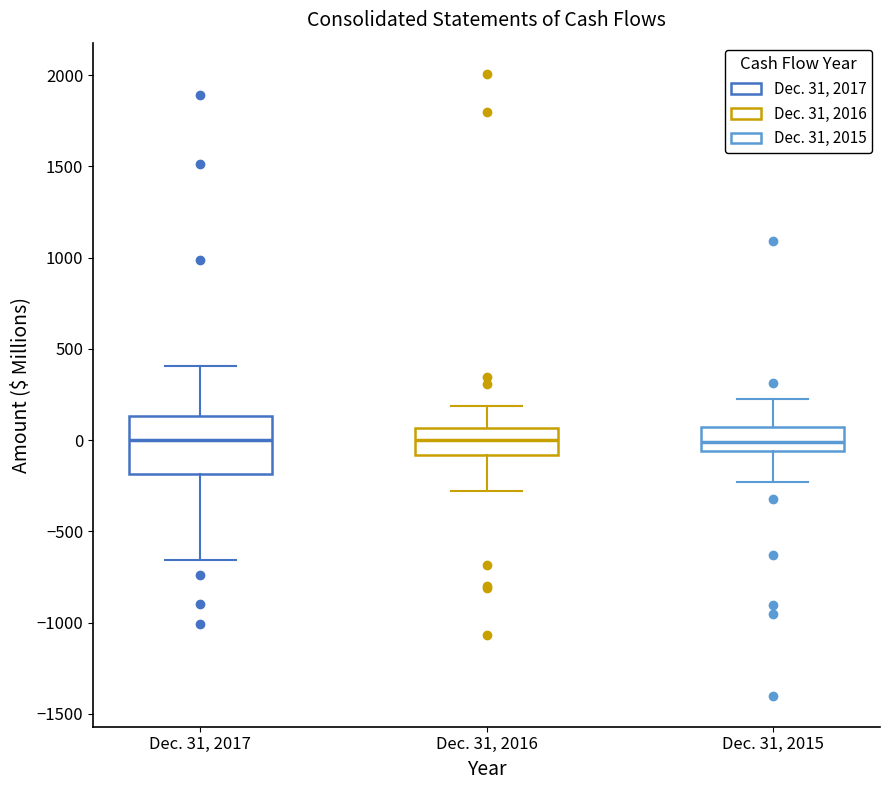

Reading left to right, read every box against the y-axis: the position of its median line, the range the box covers, and the ends of its whiskers. The values are not printed on the chart, so give them approximately, as read against the axis.

Dec. 31, 2017: median 0, box -200 to 150, whiskers -650 to 400
Dec. 31, 2016: median 0, box -100 to 50, whiskers -300 to 200
Dec. 31, 2015: median 0, box -50 to 50, whiskers -250 to 200